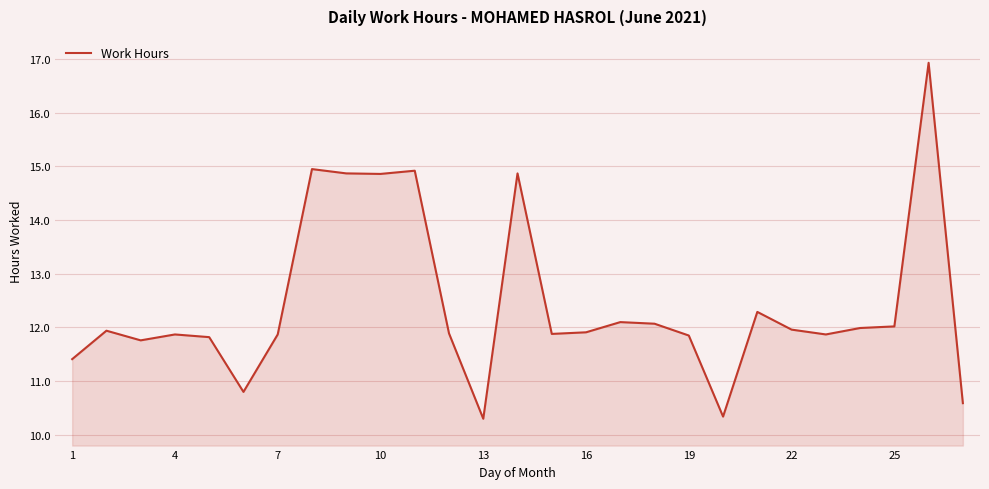

What is the smallest value displayed?

10.3